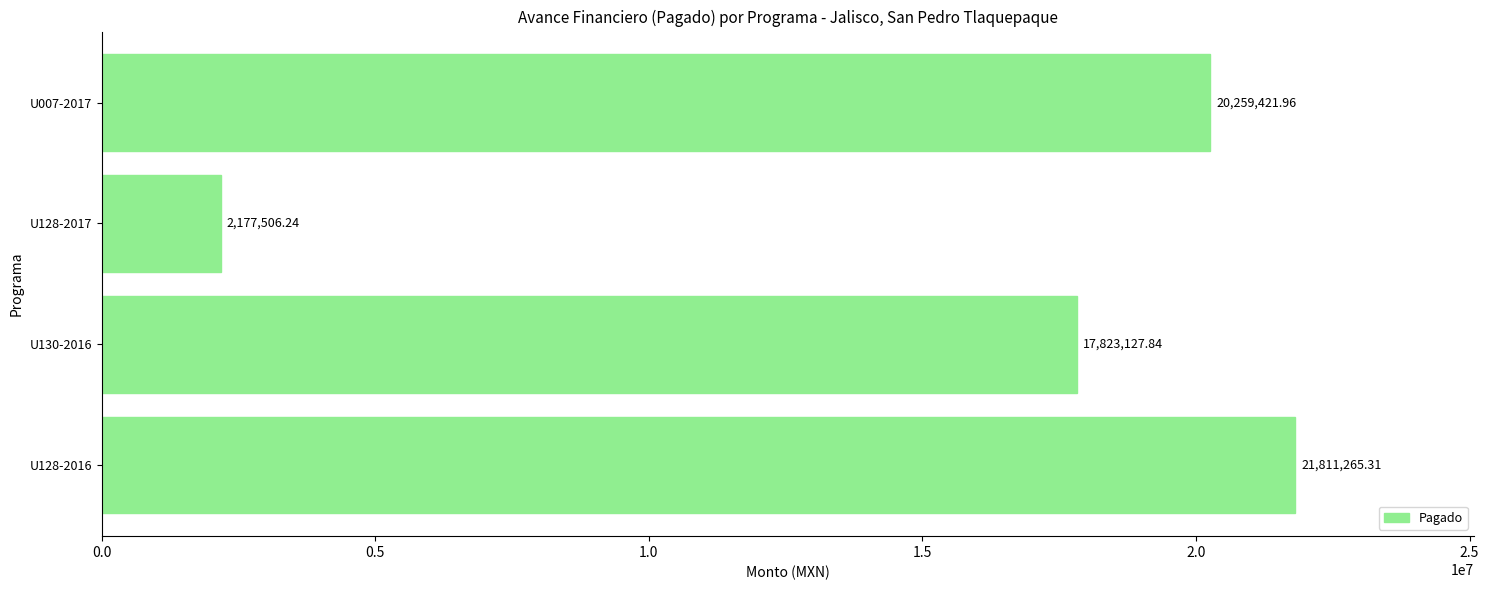

How many distinct data groups are displayed?

1